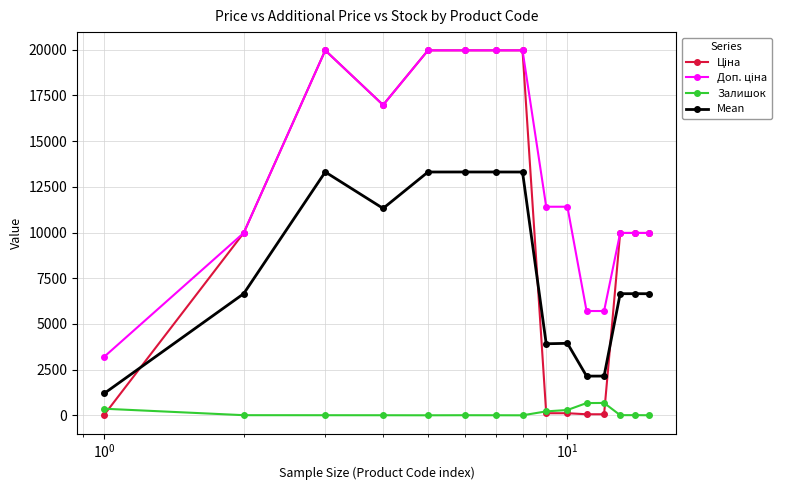

True or false: Залишок and Mean intersect in this chart.

False